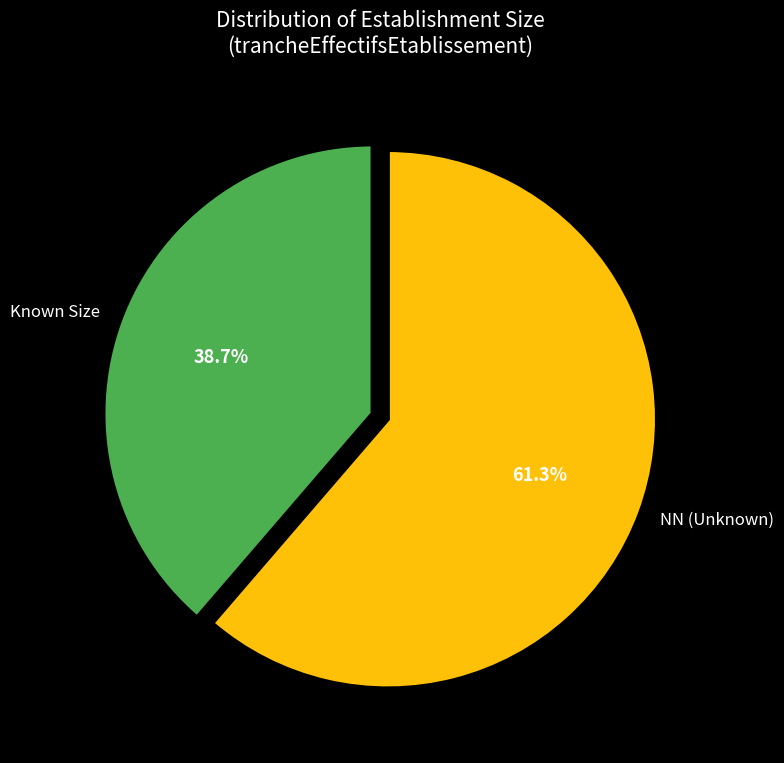

Which has a higher value, Known Size or NN (Unknown)?

NN (Unknown)